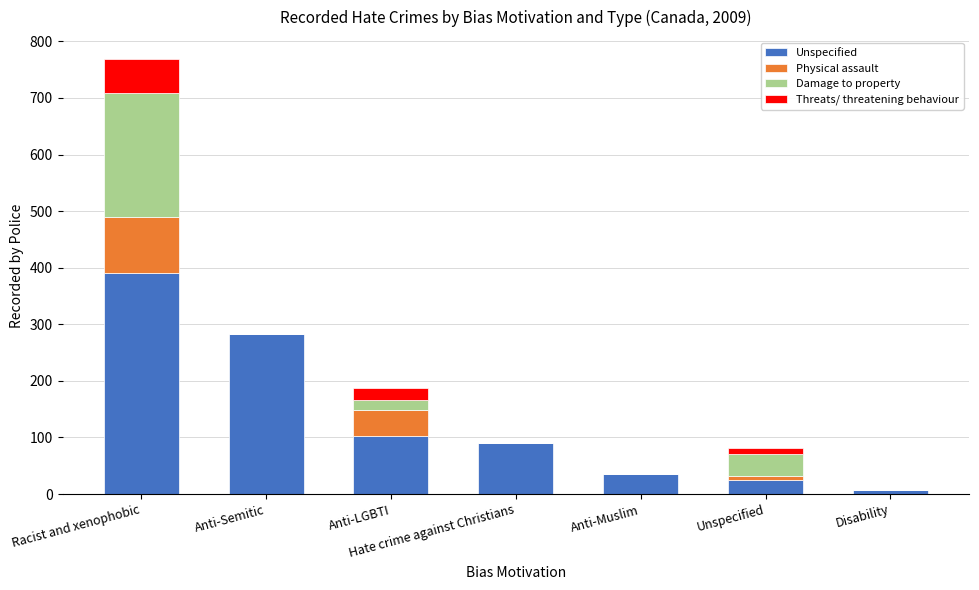

Does the chart contain stacked bars?

Yes